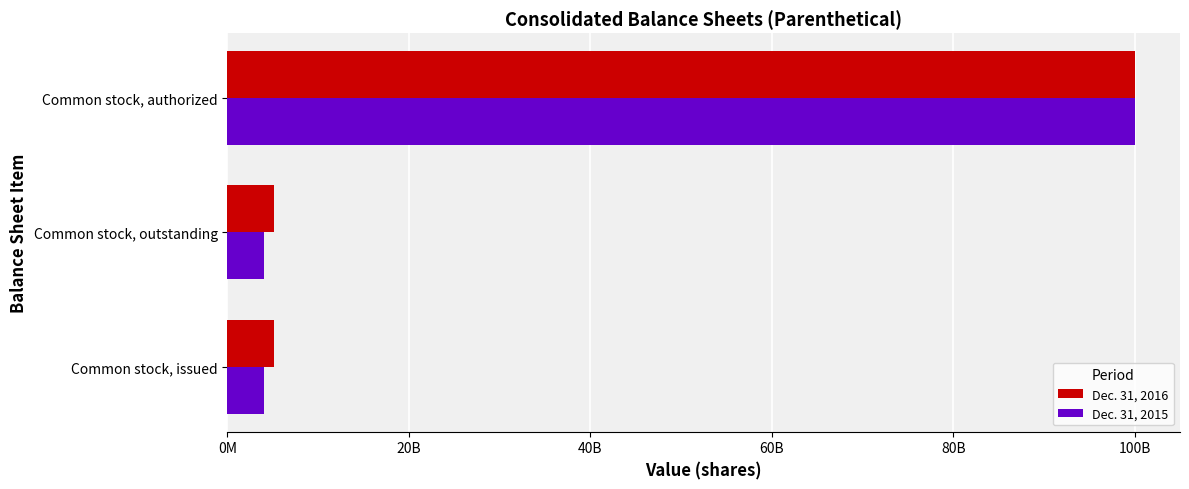

Which series has the widest spread of values?

Dec. 31, 2015